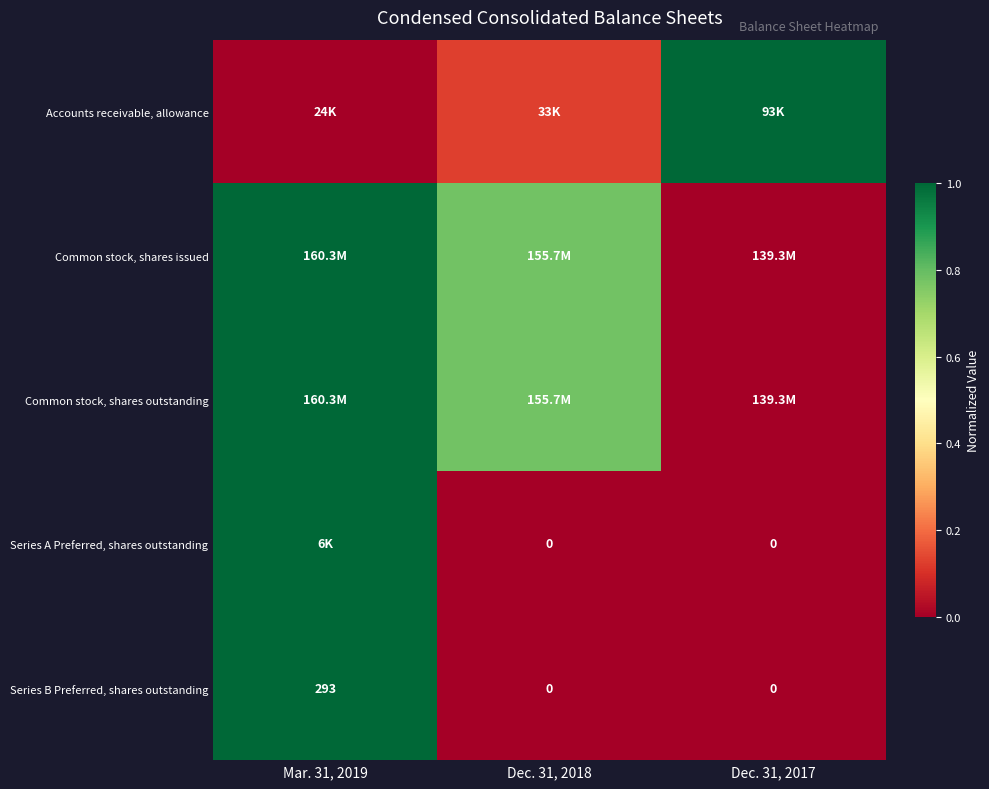

Which series has the largest total across all categories?

Common stock, shares issued